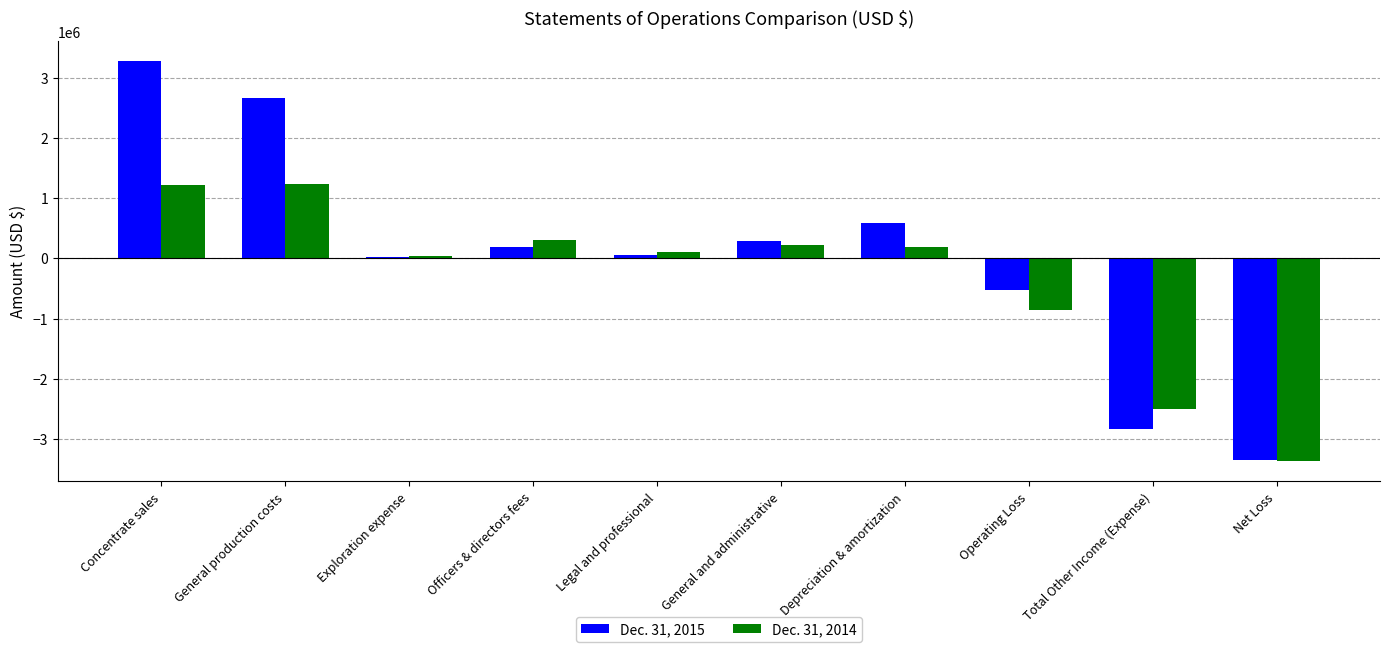

At which category is the sum across all series the highest?

Concentrate sales